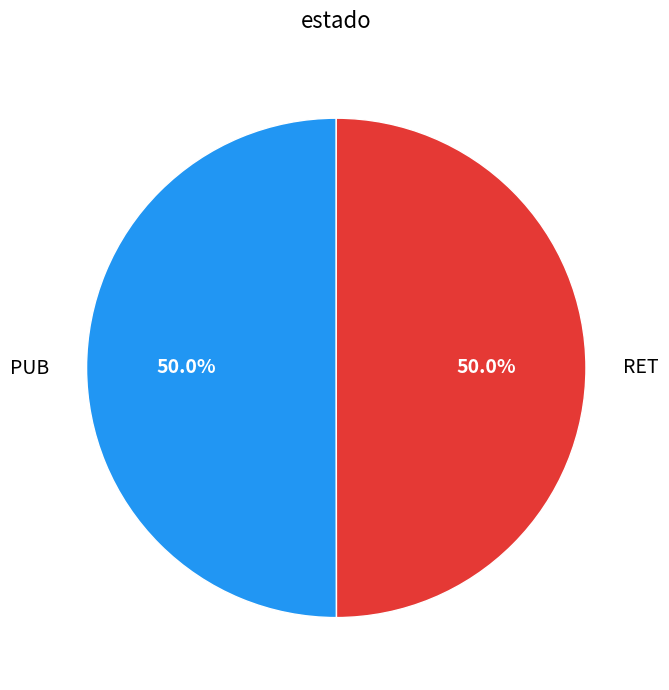

To the nearest percent, what is the combined percentage of PUB and RET?

100%